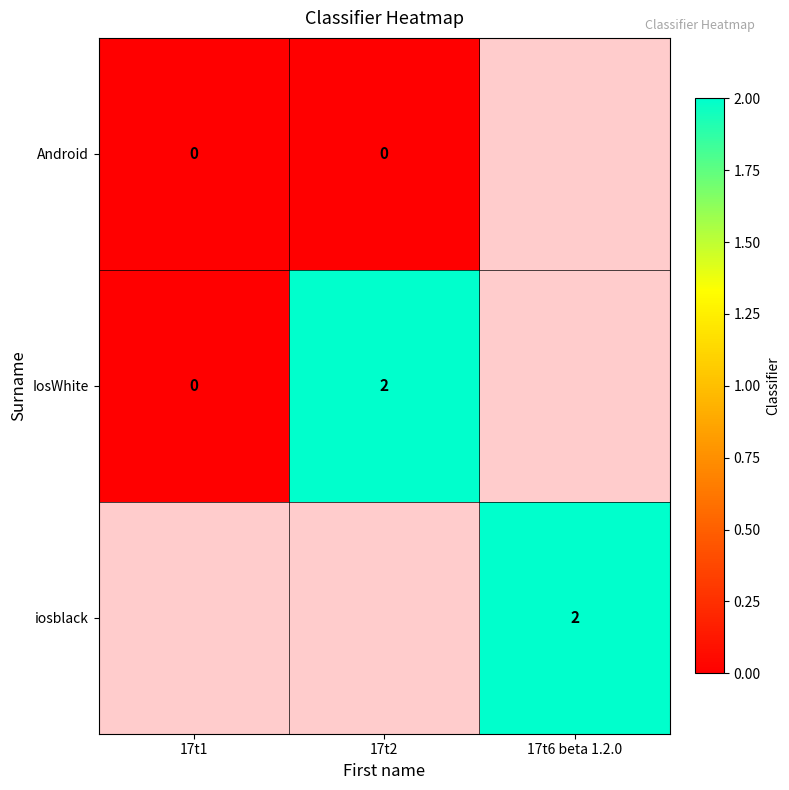

The iosblack series shows 2 at 17t6 beta 1.2.0. True or false?

True